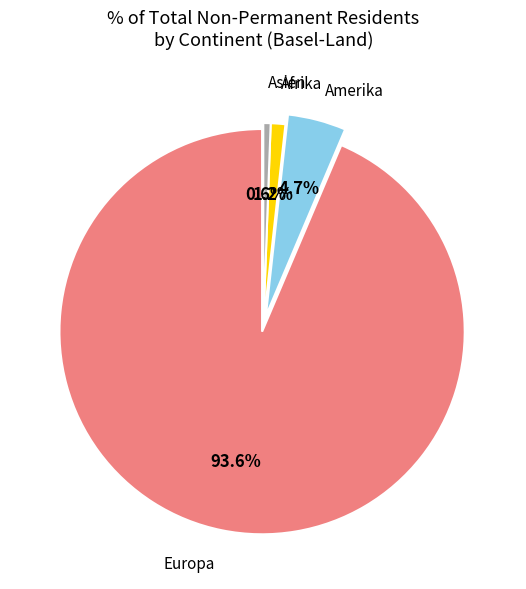

To the nearest percent, what percentage of the pie is Europa?

94%